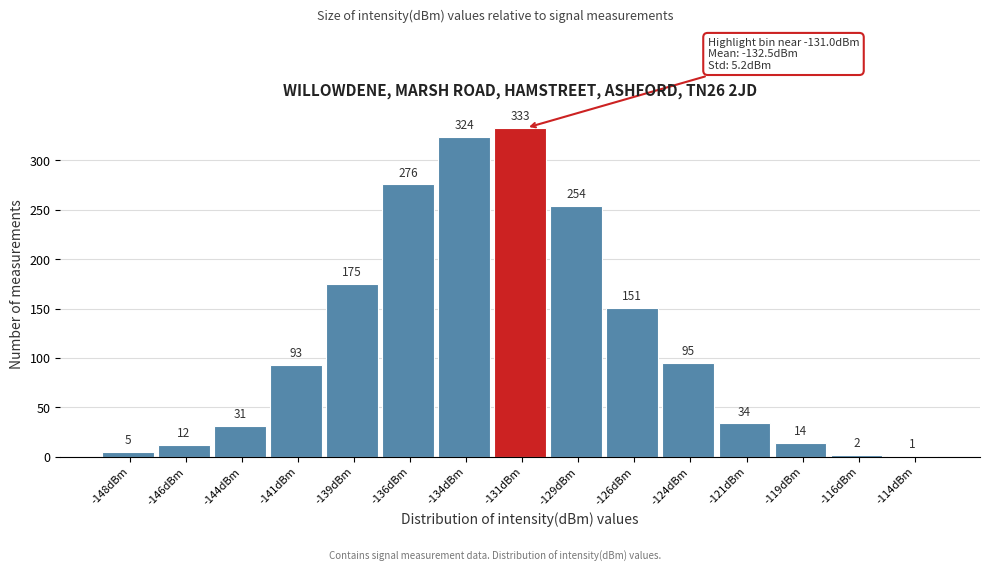

Reading left to right, transcribe all the data shown in this chart.

-148dBm=5	-146dBm=12	-144dBm=31	-141dBm=93	-139dBm=175	-136dBm=276	-134dBm=324	-131dBm=333	-129dBm=254	-126dBm=151	-124dBm=95	-121dBm=34	-119dBm=14	-116dBm=2	-114dBm=1